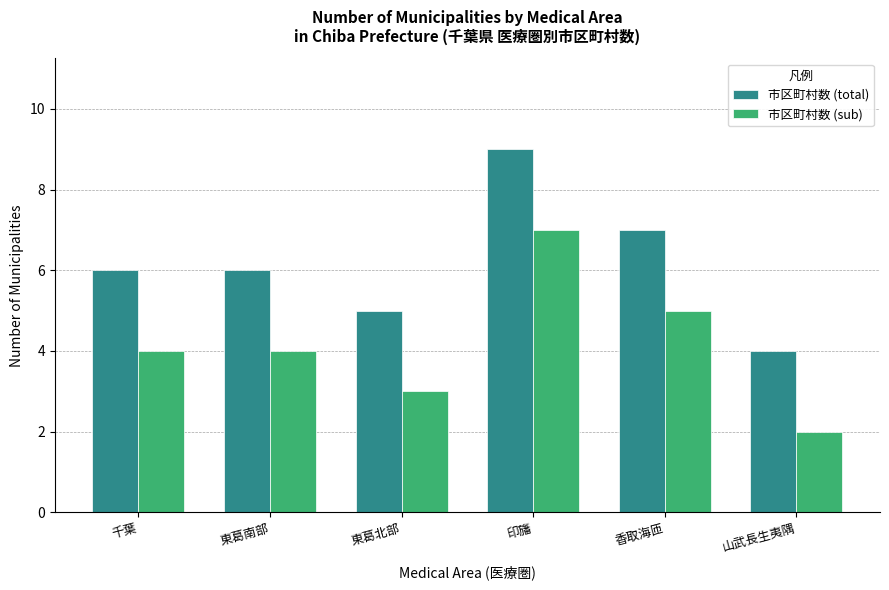

How many 市区町村数 (sub) values are between 3 and 5?

4